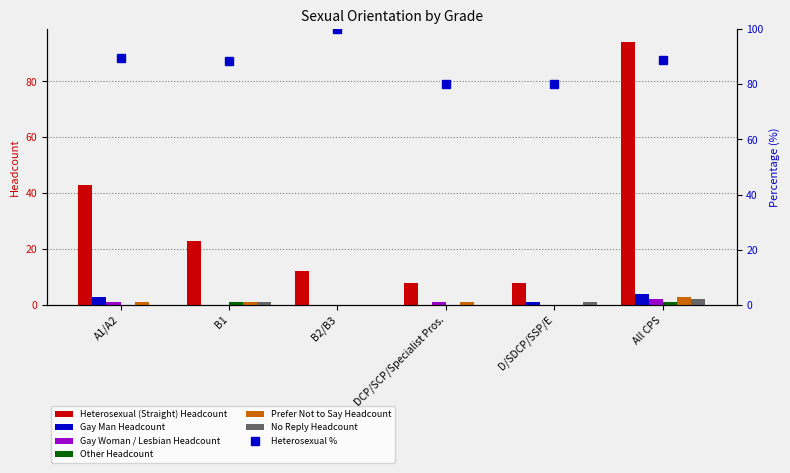

Is it true that Gay Man Headcount equals -3 at DCP/SCP/Specialist Pros.?

False